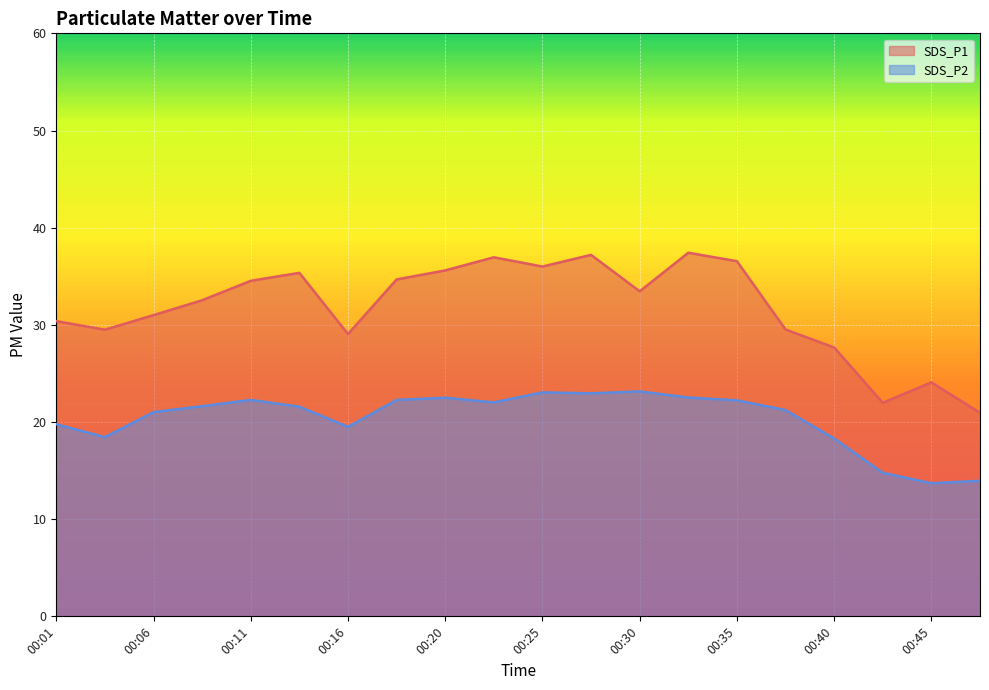

Reading left to right, list all the values displayed in this chart.

SDS_P1: 30.4	29.5	31.0	32.5	34.5	35.4	29.1	34.7	35.6	37.0	36.0	37.2	33.5	37.4	36.5	29.5	27.7	22.0	24.1	20.9
SDS_P2: 19.8	18.4	21.0	21.6	22.3	21.6	19.5	22.3	22.5	22.0	23.1	22.9	23.1	22.5	22.2	21.2	18.3	14.8	13.7	13.9